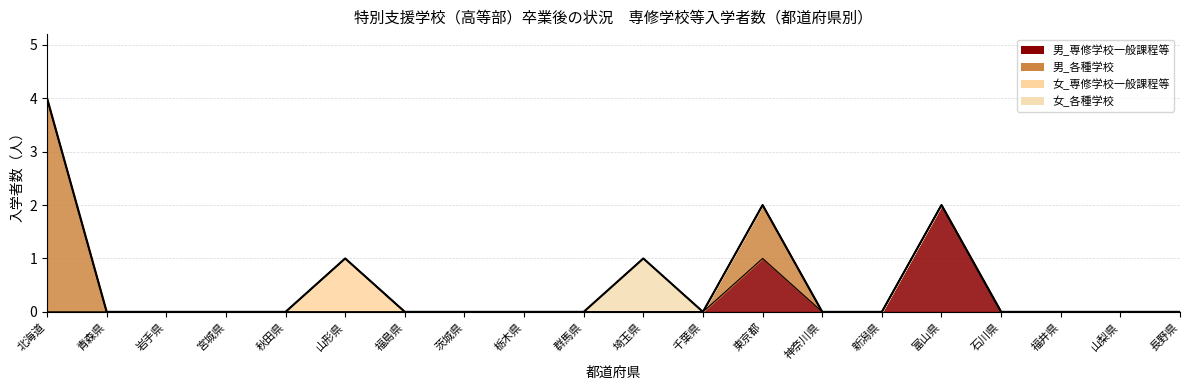

Is it true that the value at 神奈川県 is 0?

True